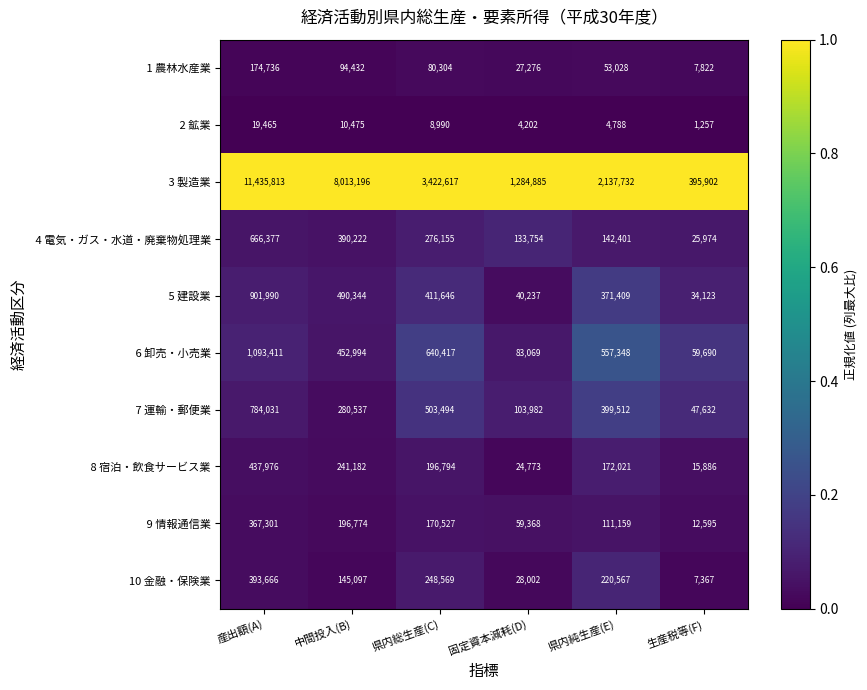

At which category is the sum across all series the highest?

産出額(A)